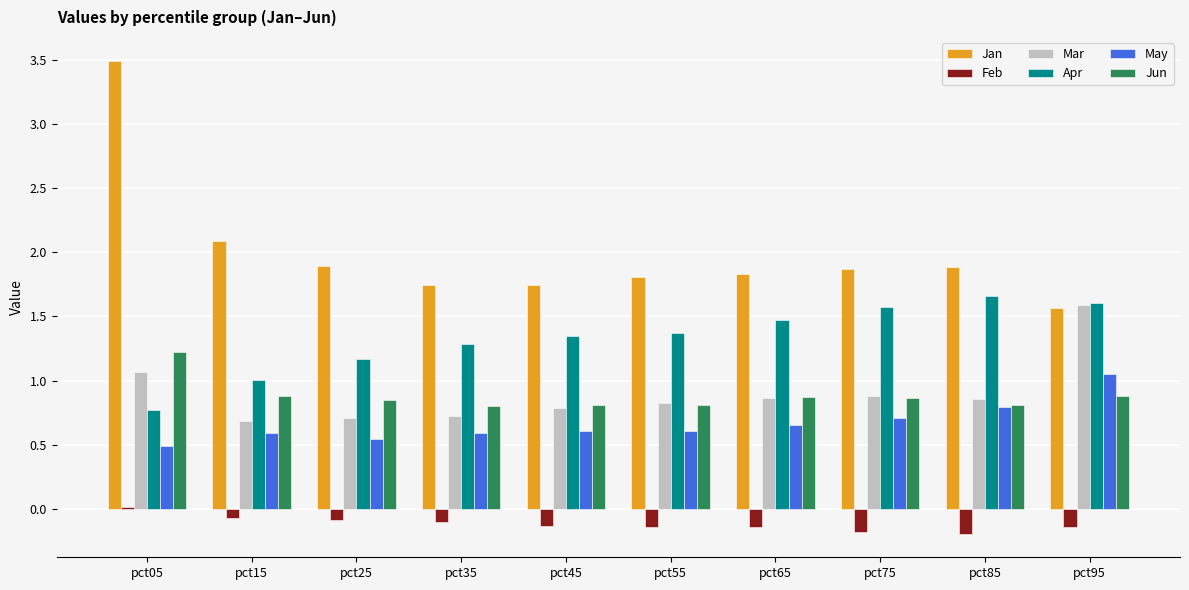

Are the bars horizontal?

No